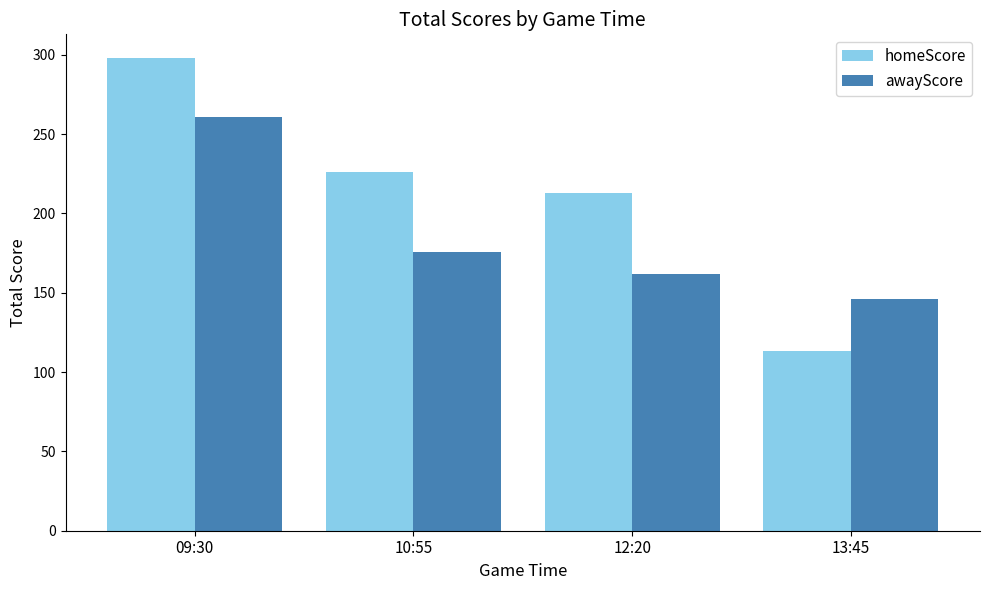

How many data points in awayScore are less than 176?

2